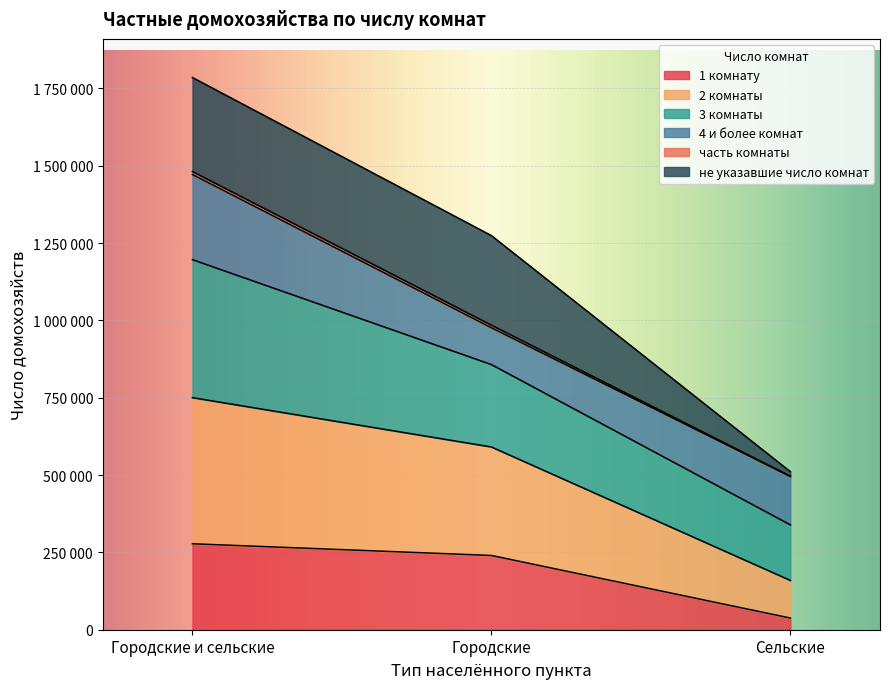

Which label corresponds to the largest value in the chart?

Городские и сельские